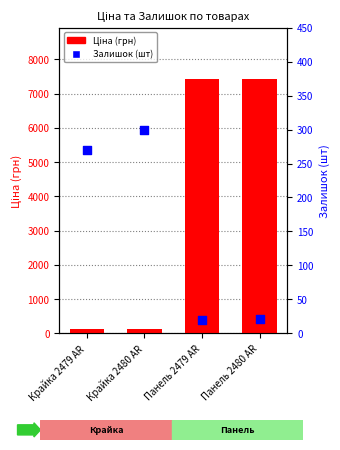

At which category is the sum across all series the highest?

Панель 2480 AR